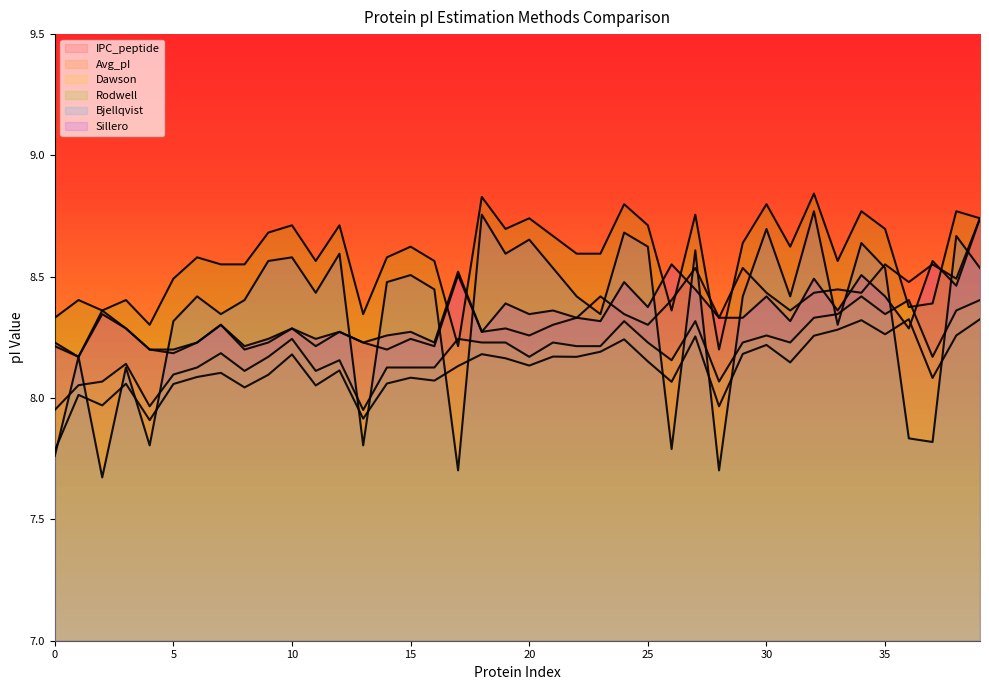

At which label does Rodwell reach its minimum?

28